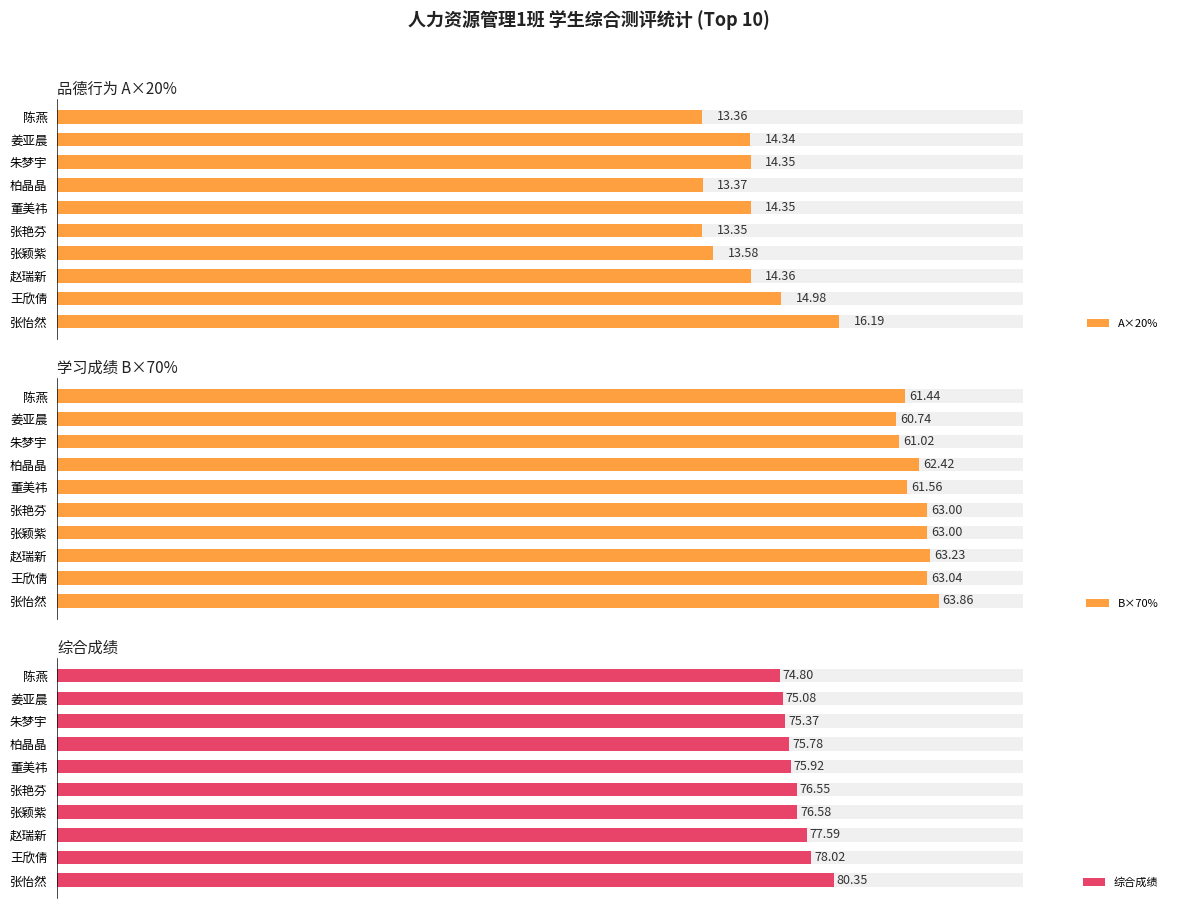

List the series in order of their overall mean, lowest first.

A×20%, B×70%, 综合成绩